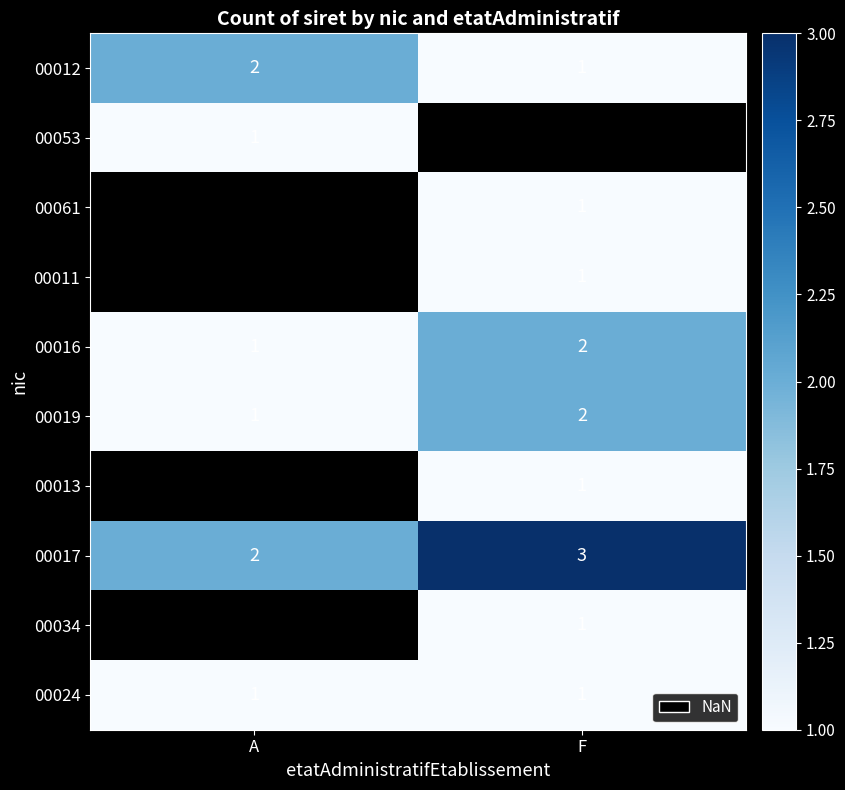

What is the sum of all 00019 values?

3.0